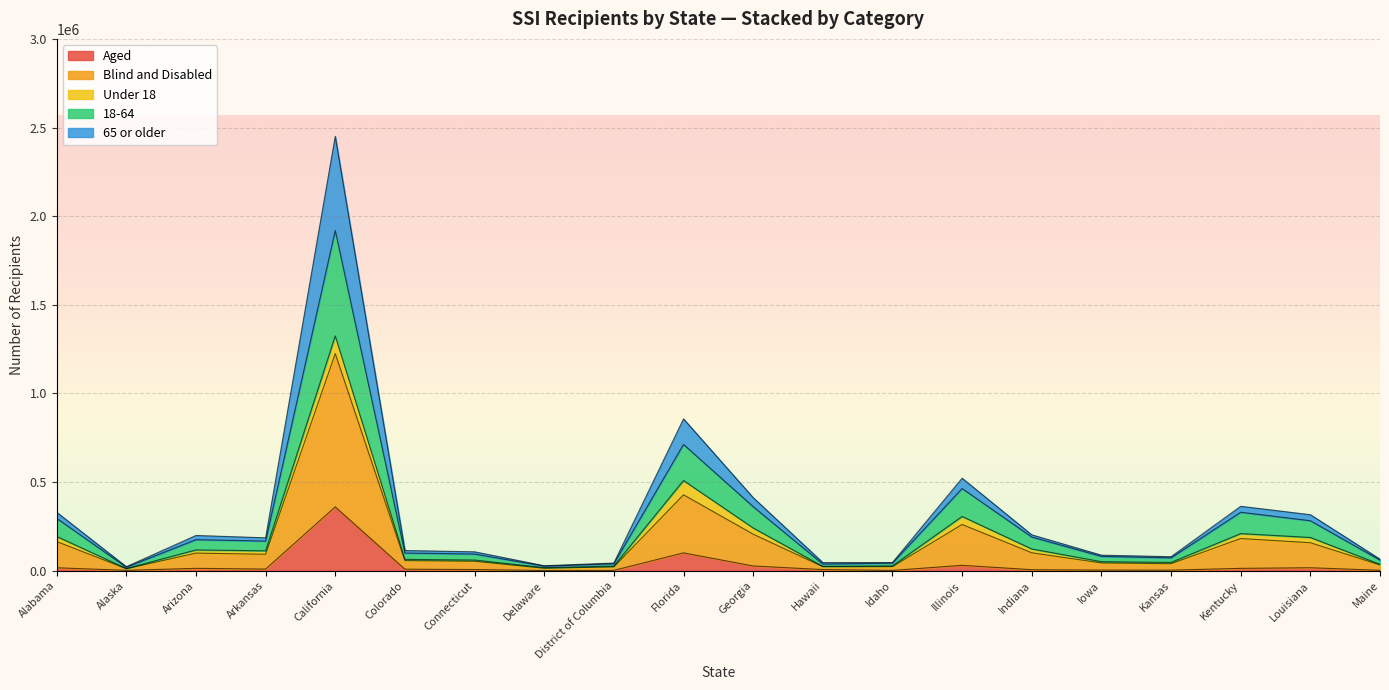

True or false: 65 or older has a value of 14072 at Delaware.

True